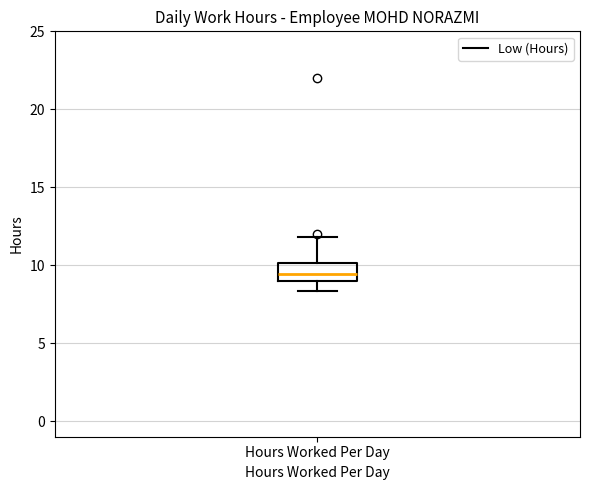

Read this box plot against the y-axis: the position of the median line, the range covered by the box, and the ends of both whiskers. The values are not printed on the chart, so give them approximately, as read against the axis.

median 9.5, box 9.0 to 10.0, whiskers 8.5 to 12.0